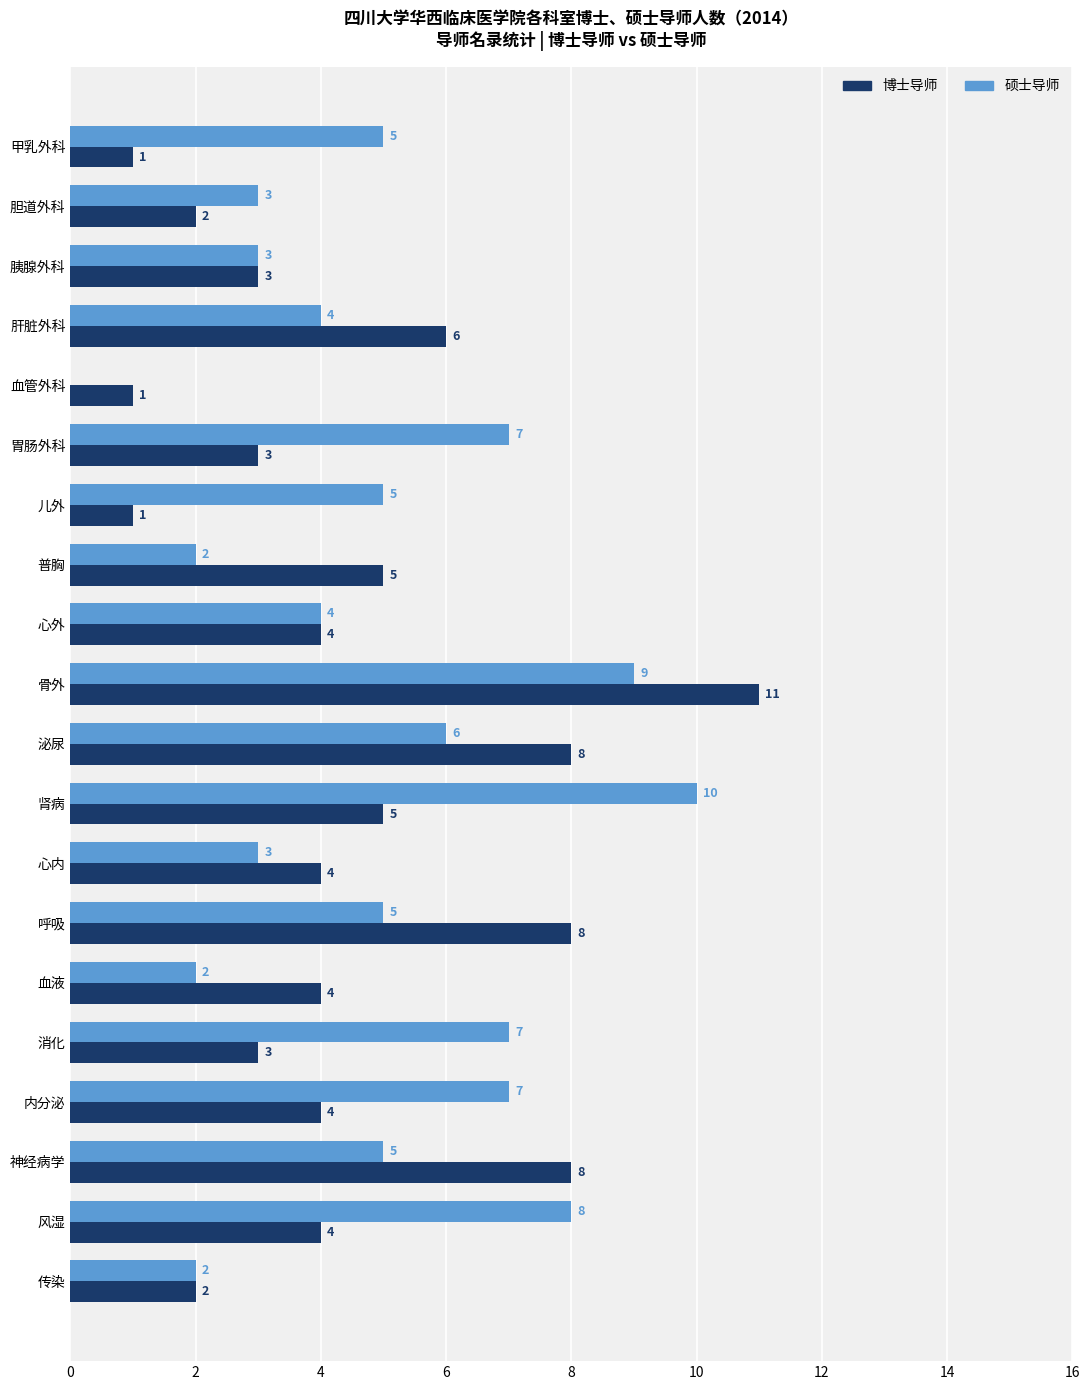

Which label corresponds to the largest value in the chart?

骨外